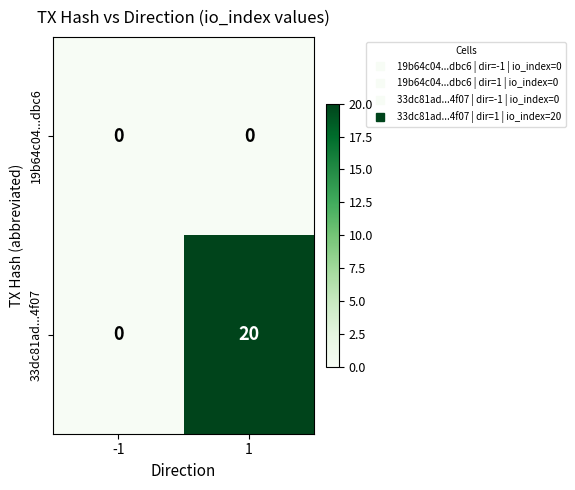

What is the sum of the 33dc81ad...4f07 values at 1 and -1?

20